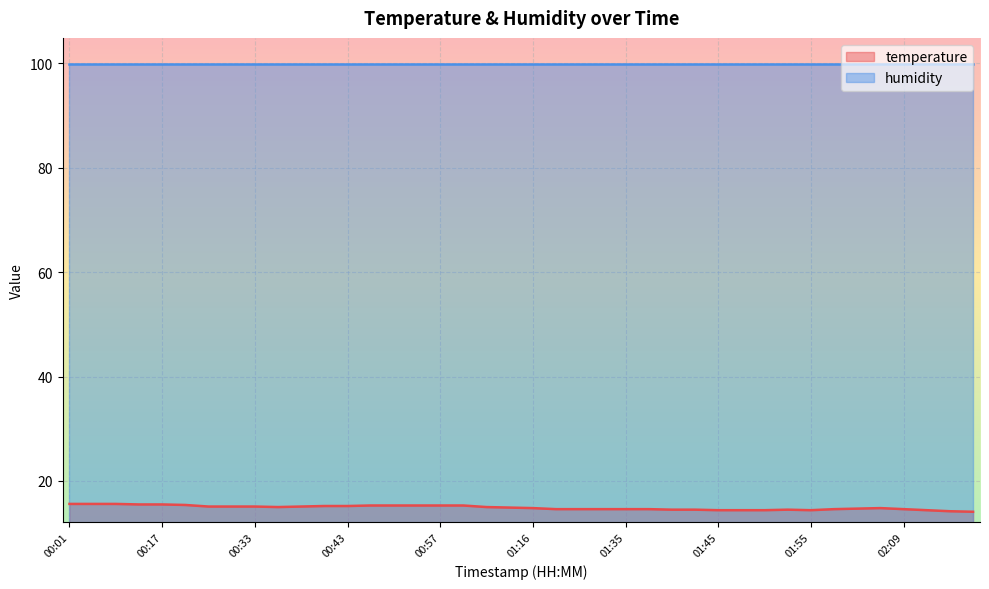

What is the difference between the maximum and minimum values?

1.5